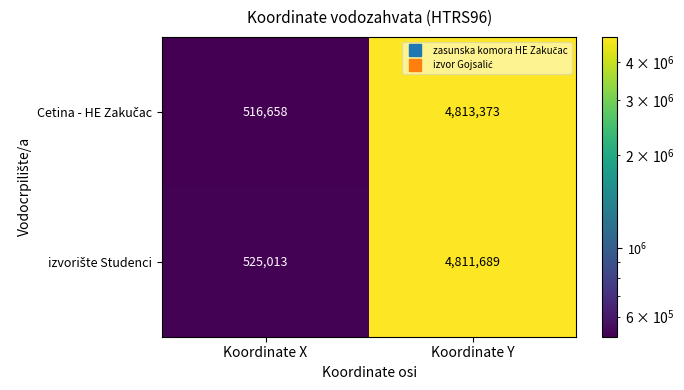

At which category is the sum across all series the highest?

Koordinate Y